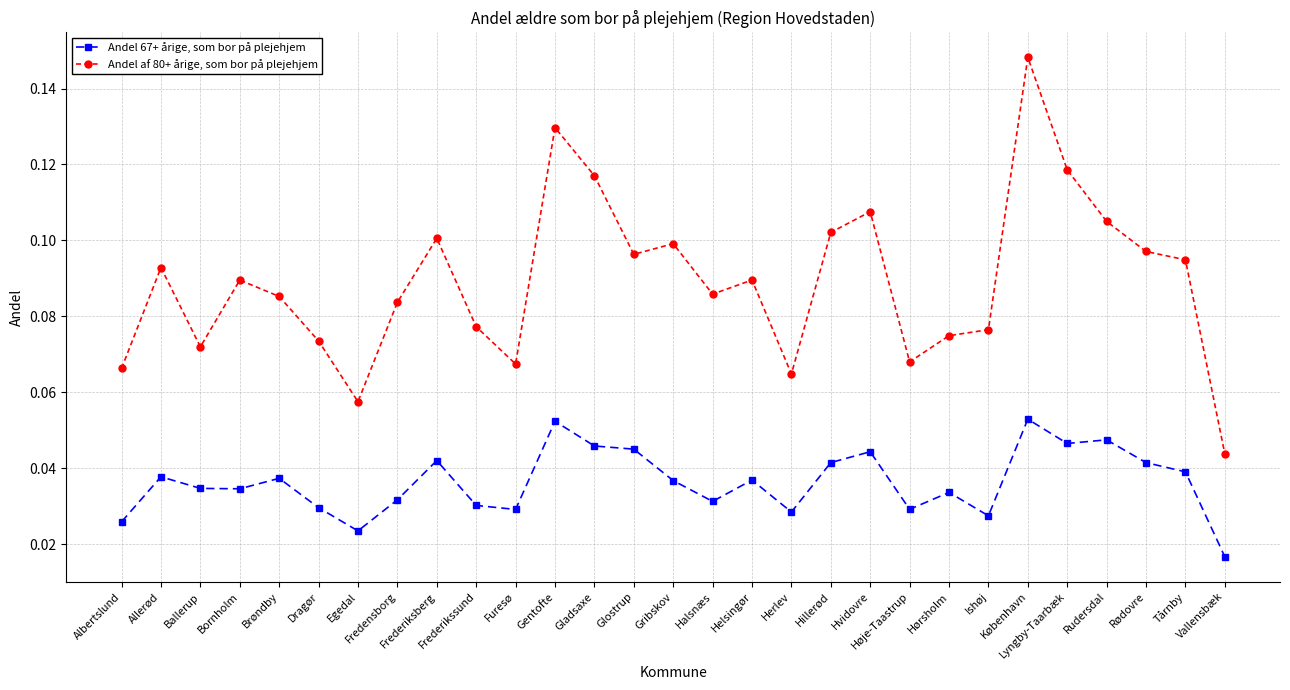

The Andel af 80+ årige, som bor på plejehjem series shows 0.1 at Hørsholm. True or false?

True